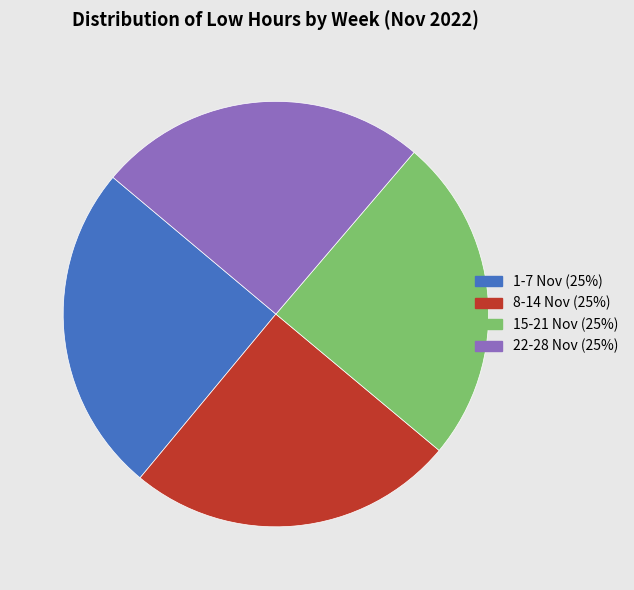

How many segments does this pie chart have?

4